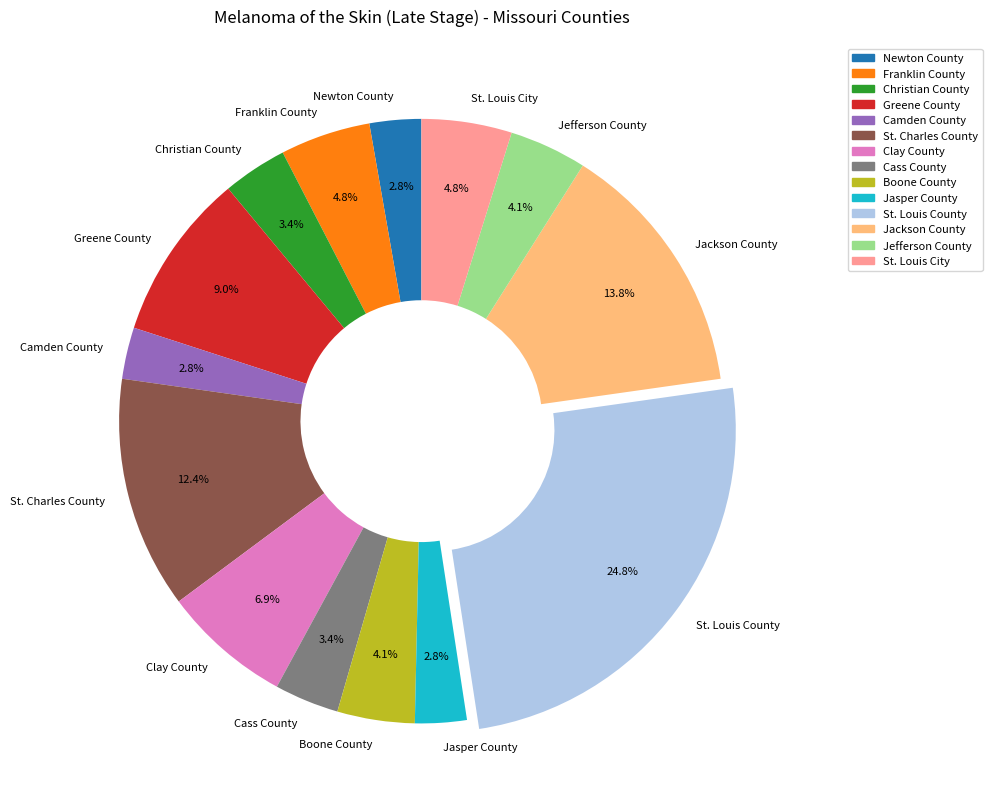

Which has a higher value, Clay County or St. Charles County?

St. Charles County